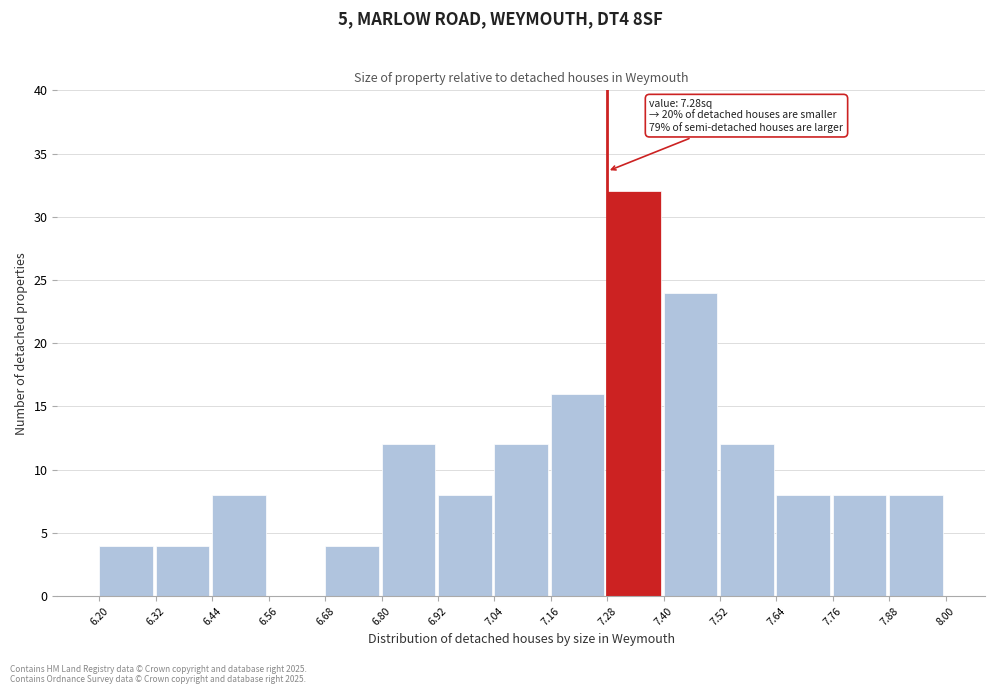

Which range on the x-axis has the tallest bar?

7.28 to 7.40